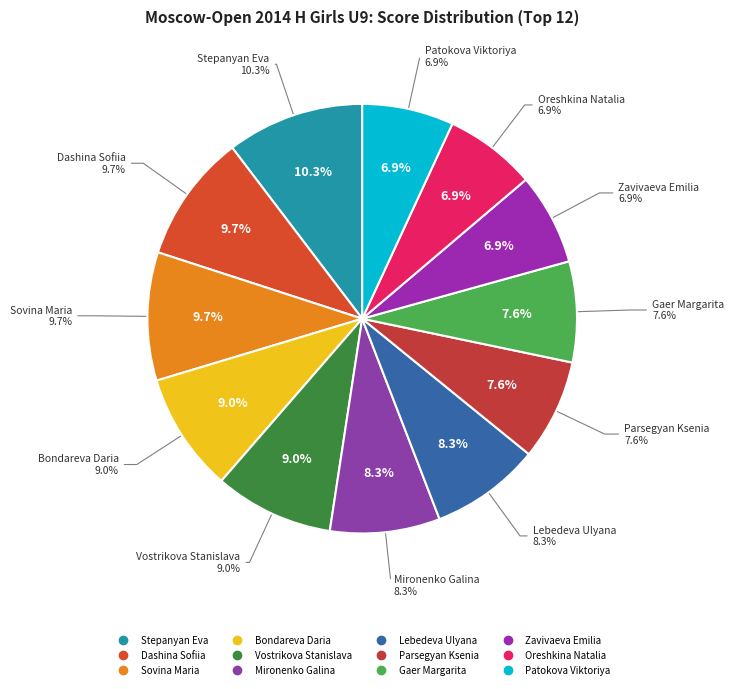

What percentage is the Sovina Maria slice, to the nearest percent?

10%